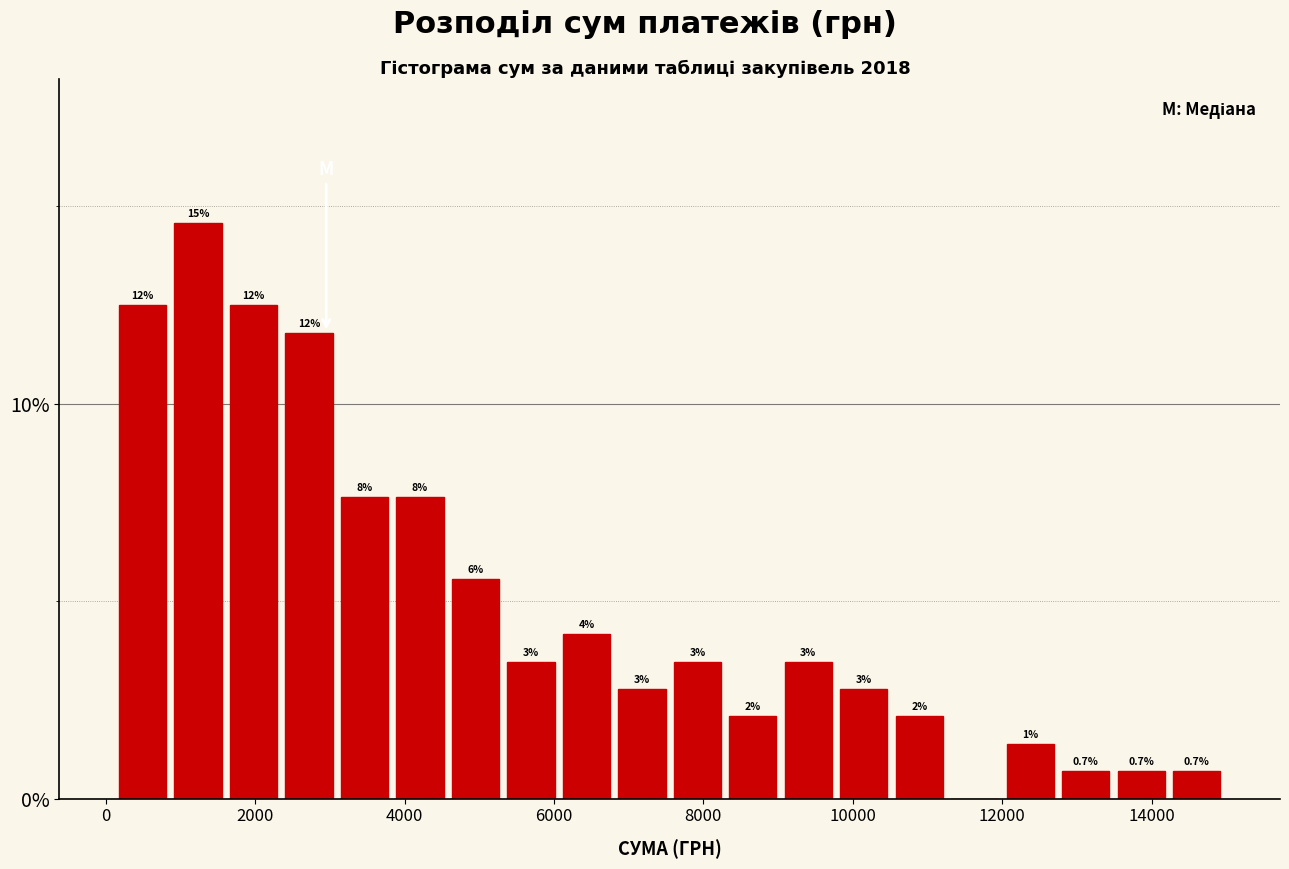

Read against the x-axis, roughly where is the centre of the tallest bar?

1200